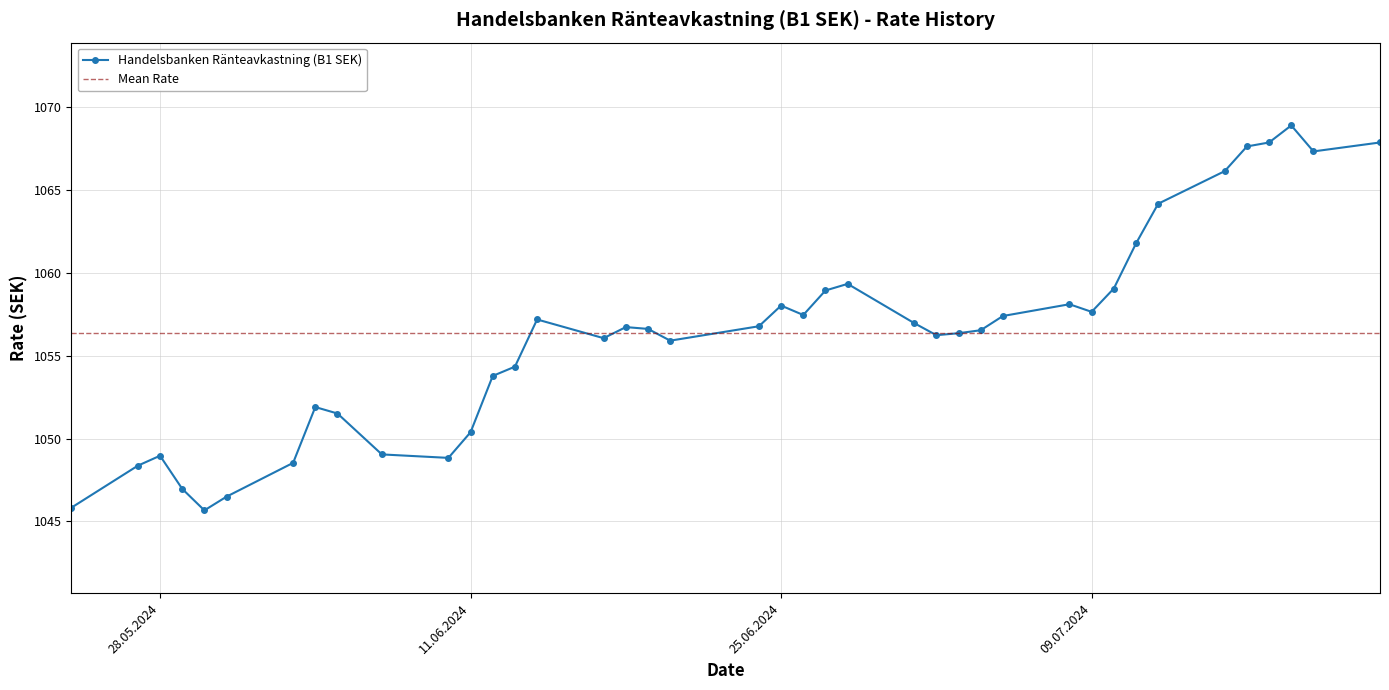

Approximately how many times larger is the value at 02.07.2024 compared to 24.05.2024?

1.0